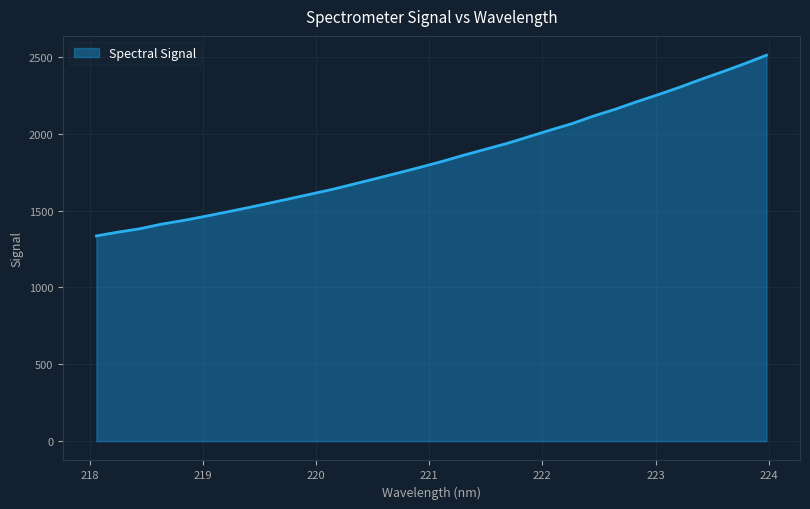

What is the greatest value displayed?

2510.1